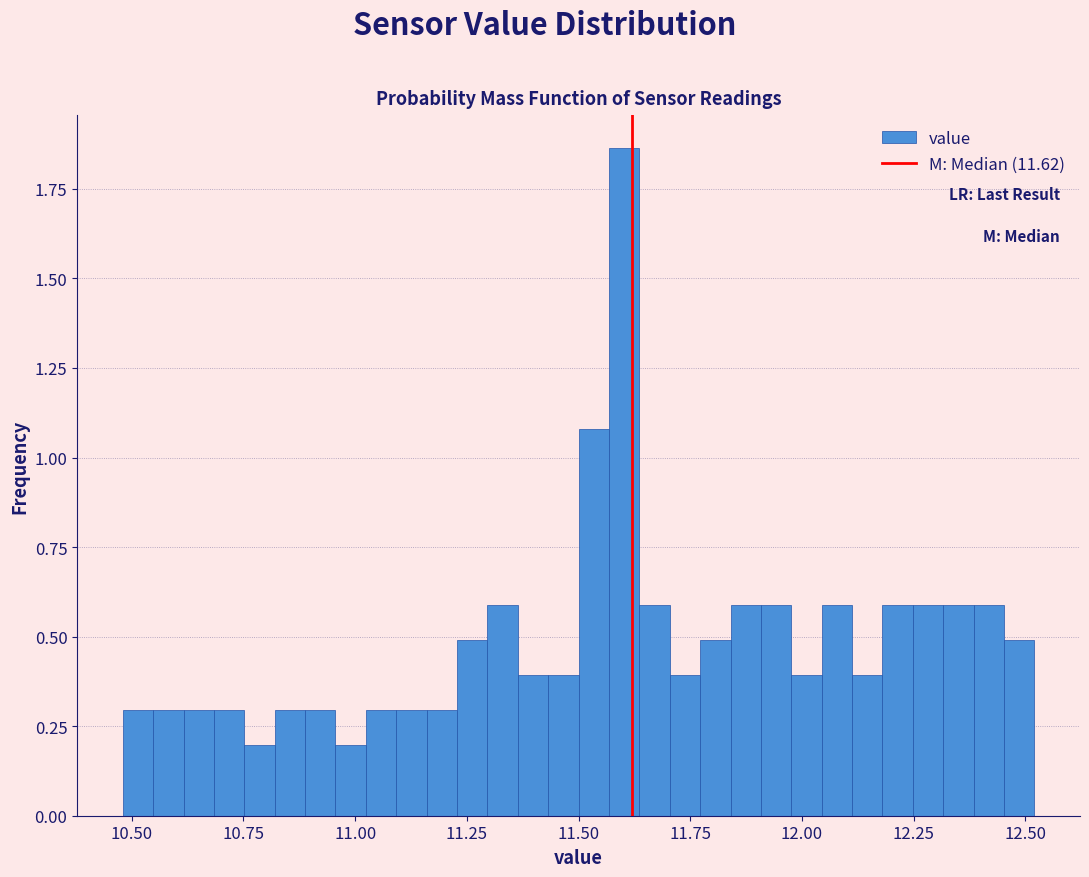

Read against the x-axis, roughly where is the centre of the tallest bar?

11.60